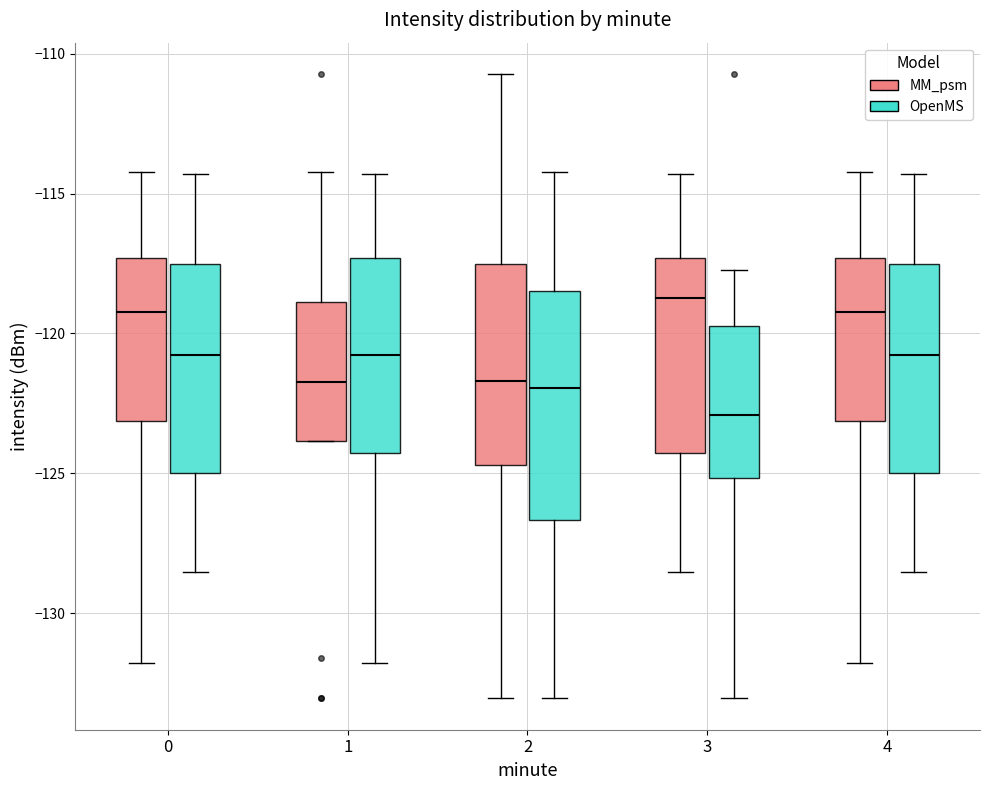

Reading left to right, transcribe this box plot: for each box, give where its median line is, the range the box spans, and where its two whiskers end, as read against the y-axis. The values are not printed on the chart, so give them approximately, as read against the axis.

0 (MM_psm): median -119.0, box -123.0 to -117.5, whiskers -132.0 to -114.0
0 (OpenMS): median -121.0, box -125.0 to -117.5, whiskers -128.5 to -114.5
1 (MM_psm): median -121.5, box -124.0 to -119.0, whiskers -124.0 to -114.0
1 (OpenMS): median -121.0, box -124.5 to -117.5, whiskers -132.0 to -114.5
2 (MM_psm): median -121.5, box -124.5 to -117.5, whiskers -133.0 to -110.5
2 (OpenMS): median -122.0, box -126.5 to -118.5, whiskers -133.0 to -114.0
3 (MM_psm): median -118.5, box -124.5 to -117.5, whiskers -128.5 to -114.5
3 (OpenMS): median -123.0, box -125.0 to -119.5, whiskers -133.0 to -117.5
4 (MM_psm): median -119.0, box -123.0 to -117.5, whiskers -132.0 to -114.0
4 (OpenMS): median -121.0, box -125.0 to -117.5, whiskers -128.5 to -114.5